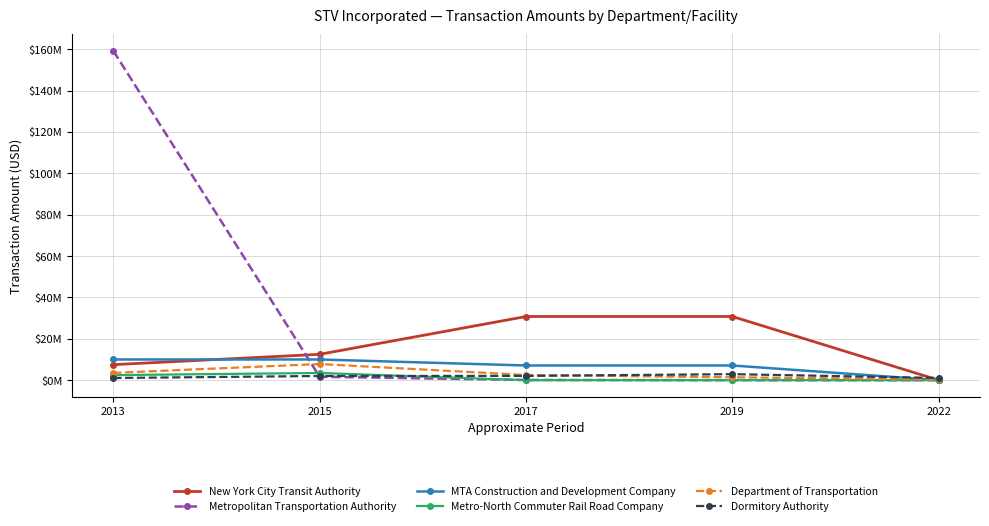

At which category is the sum across all series the highest?

2013